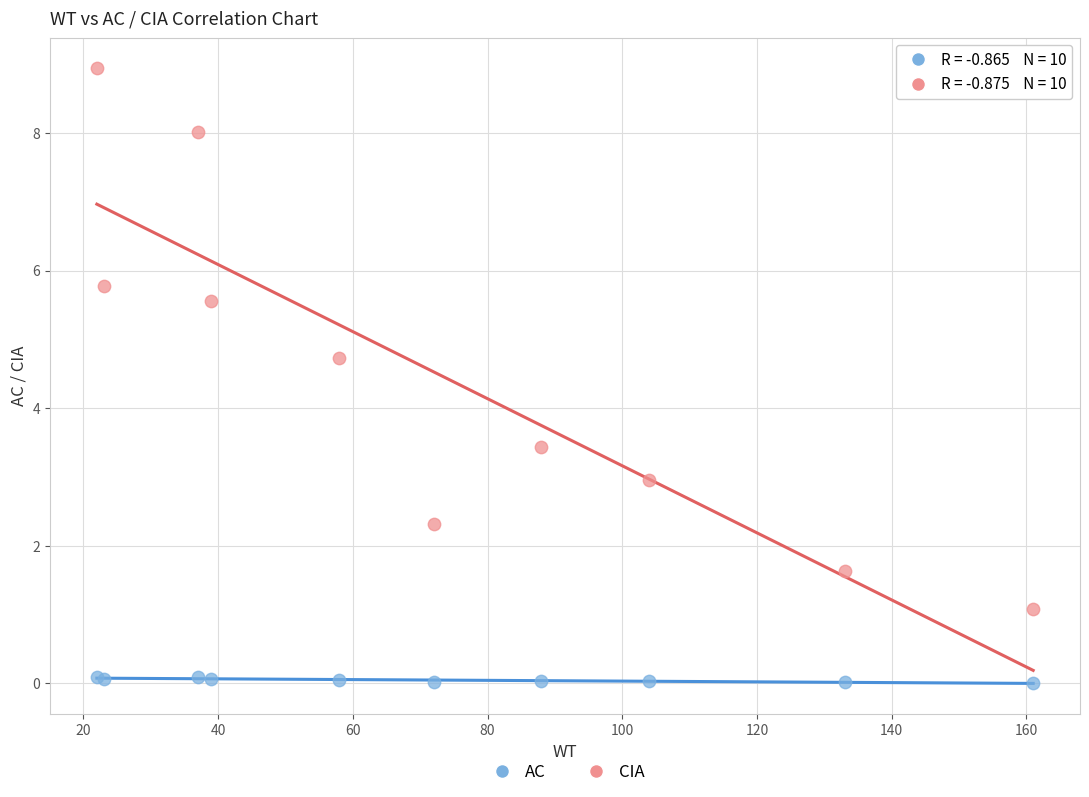

What are all the series names shown in the legend?

AC, CIA